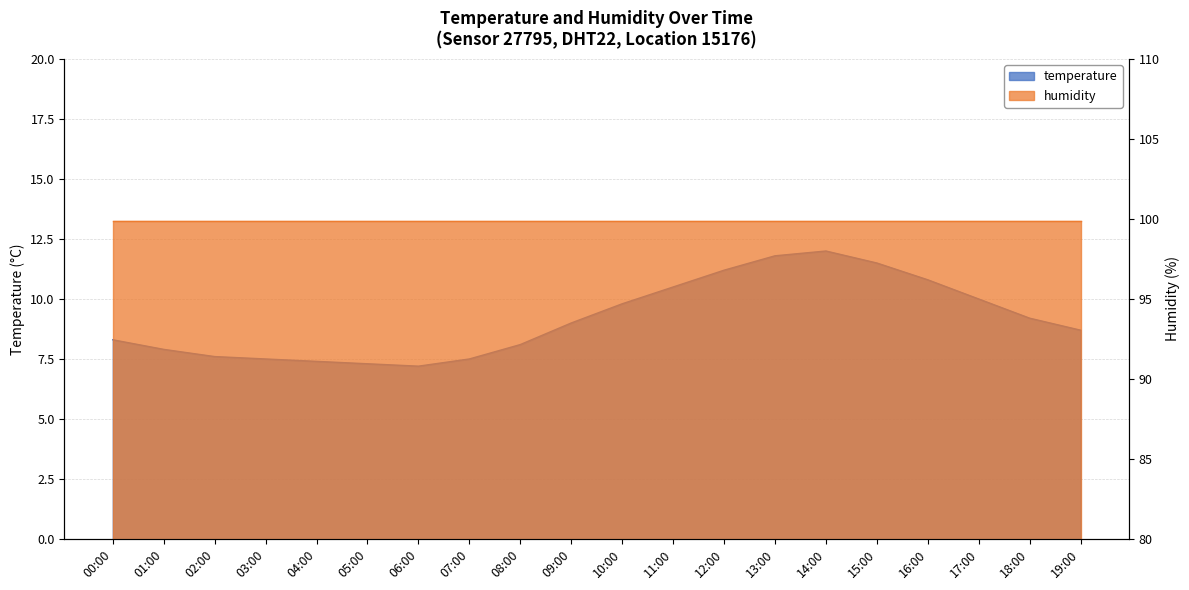

Does the chart display data point markers on the line(s)?

No